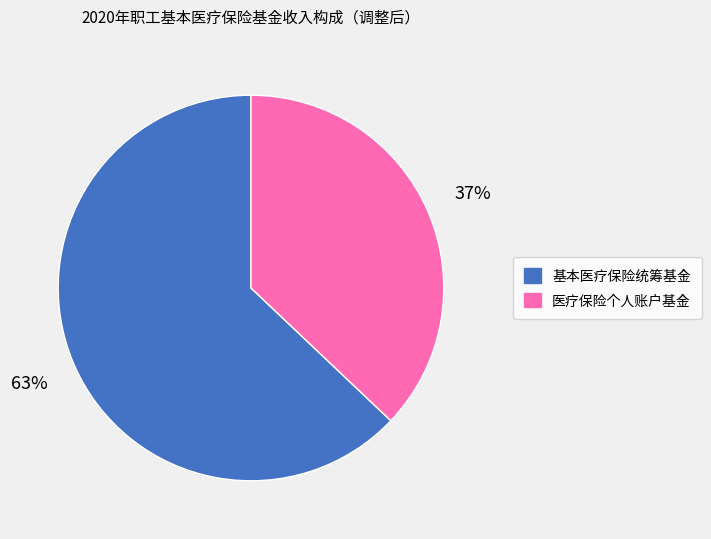

To the nearest percent, what portion does 医疗保险个人账户基金 represent?

37%